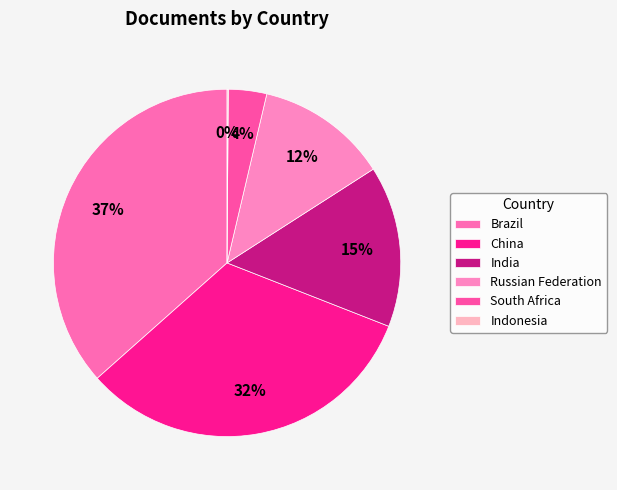

How many slices are in this pie chart?

6